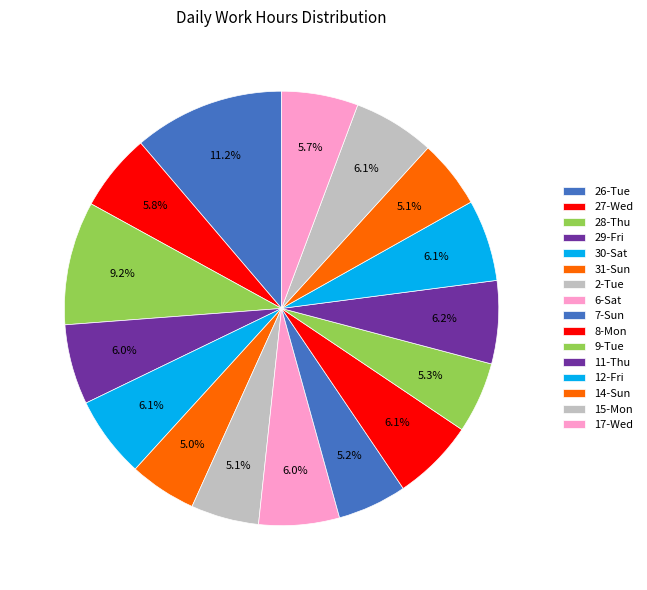

How many segments does this pie chart have?

16